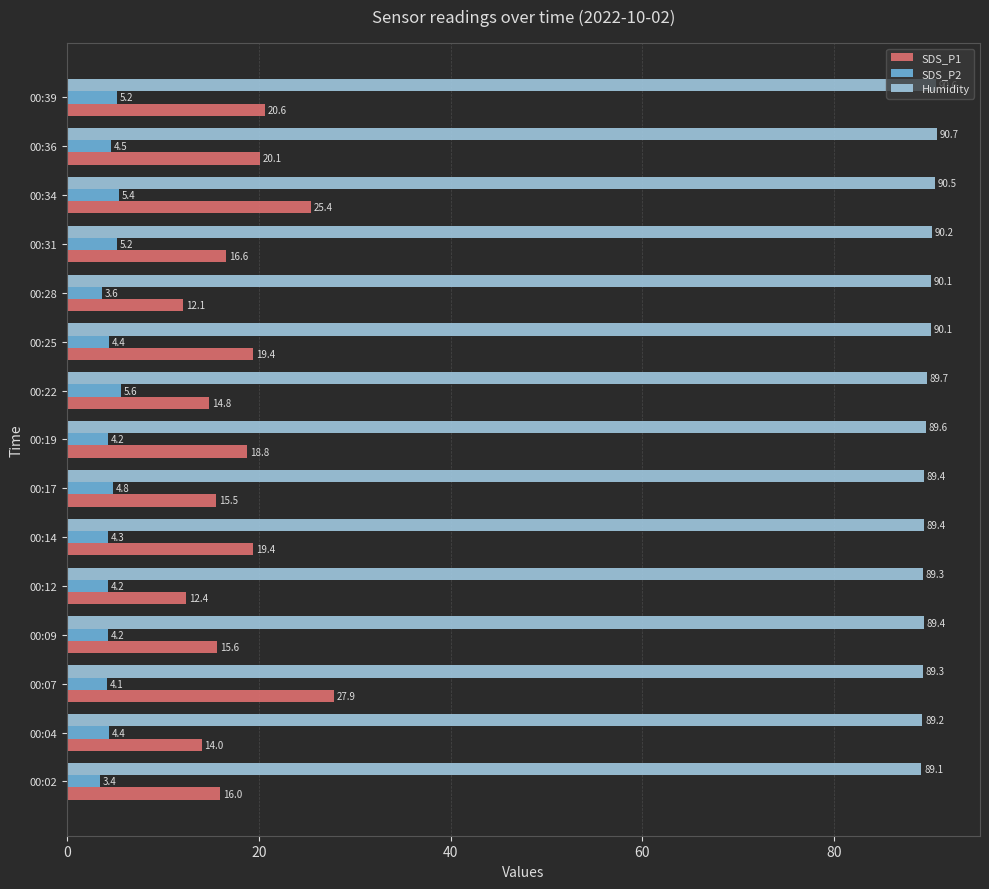

List the series in order of their overall mean, highest first.

Humidity, SDS_P1, SDS_P2